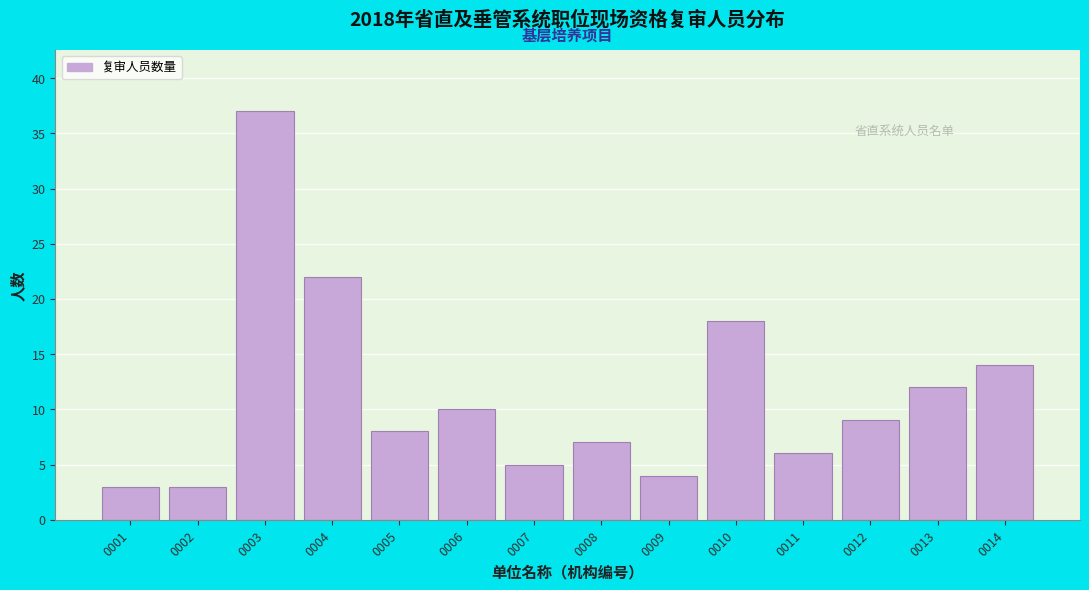

Reading left to right, what are all the values shown in this chart?

3	3	37	22	8	10	5	7	4	18	6	9	12	14